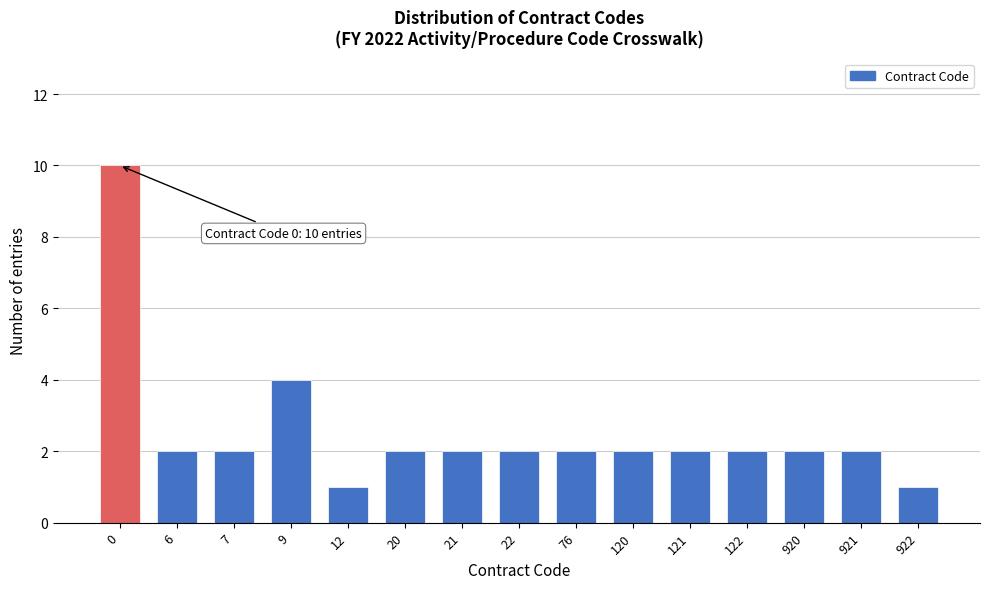

Reading right to left, extract all data points from this chart.

1	2	2	2	2	2	2	2	2	2	1	4	2	2	10